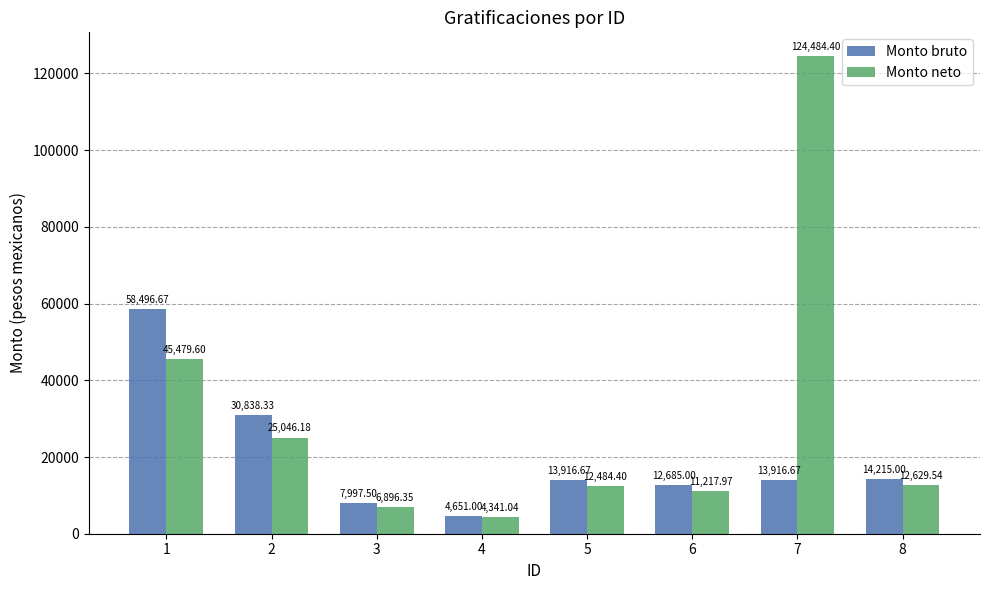

Rank the series by their average value, from highest to lowest.

Monto neto, Monto bruto